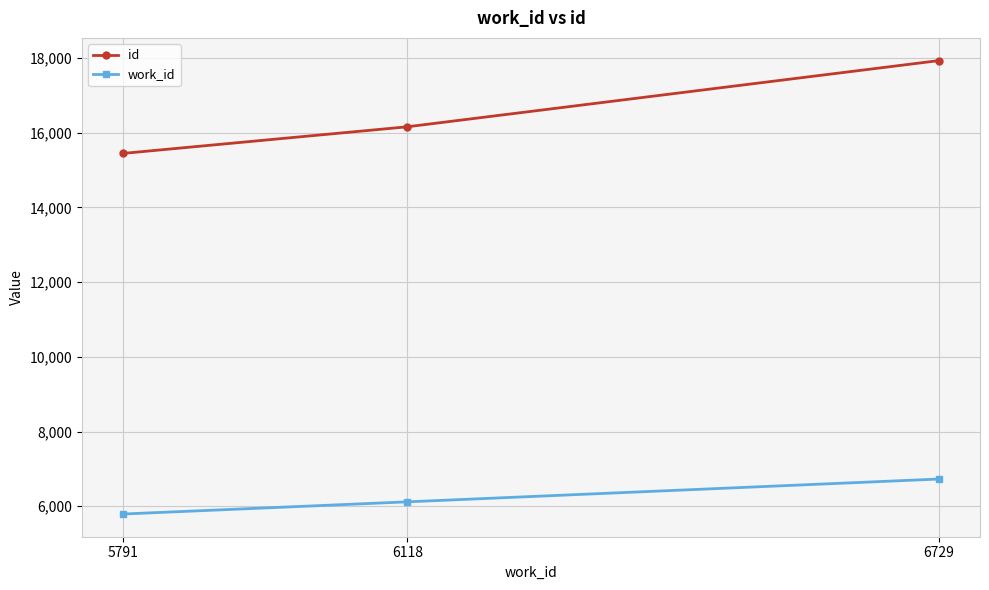

At which category does the chart reach its minimum across all series?

5791